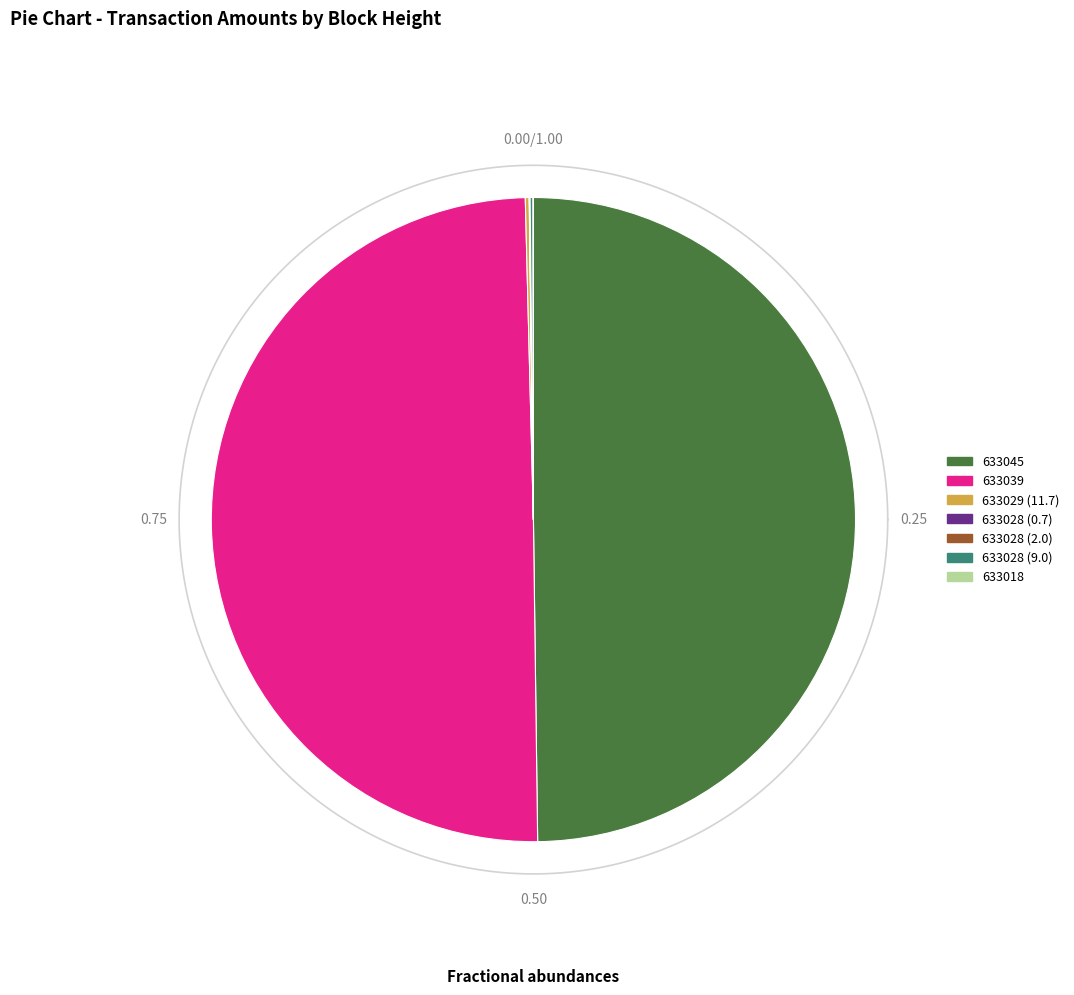

How many segments does this pie chart have?

7